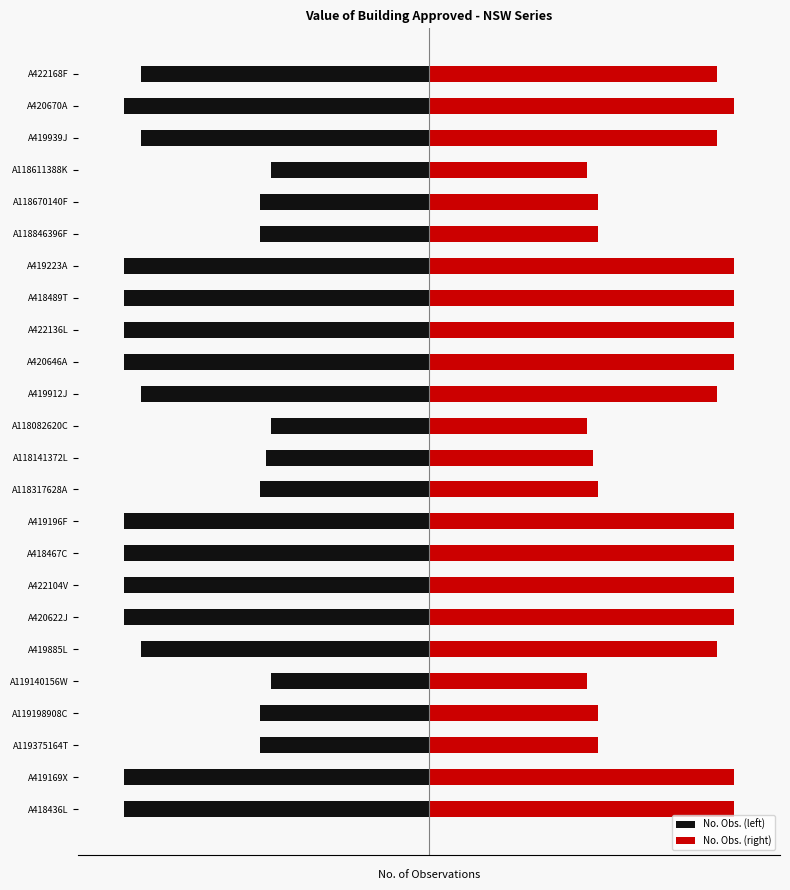

What is the greatest value displayed?

323.5